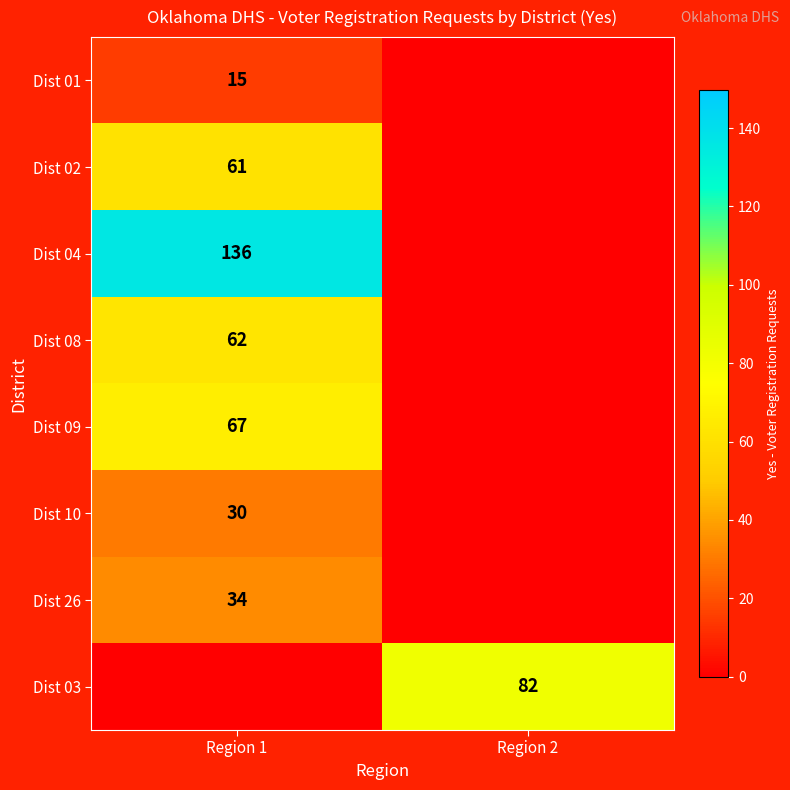

The Dist 03 series shows 82 at Region 2. True or false?

True